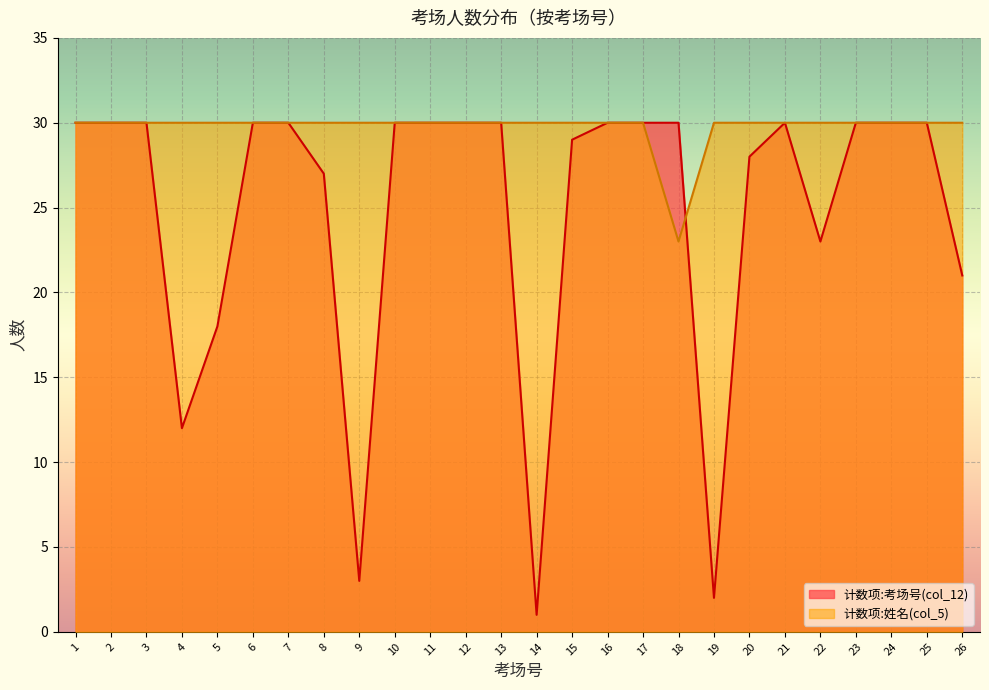

Rank the series by their maximum value, from highest to lowest.

计数项:考场号(col_12), 计数项:姓名(col_5)